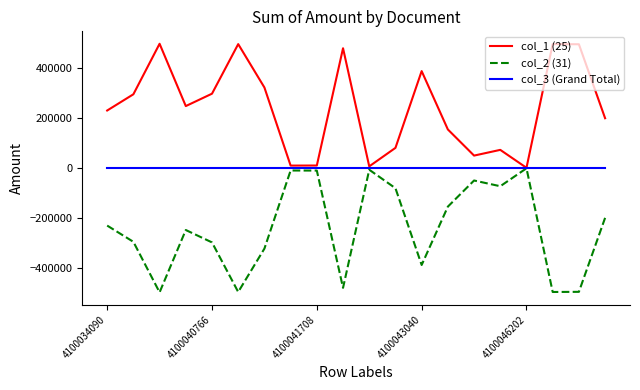

Rank the series by their average value, from highest to lowest.

col_1 (25), col_3 (Grand Total), col_2 (31)